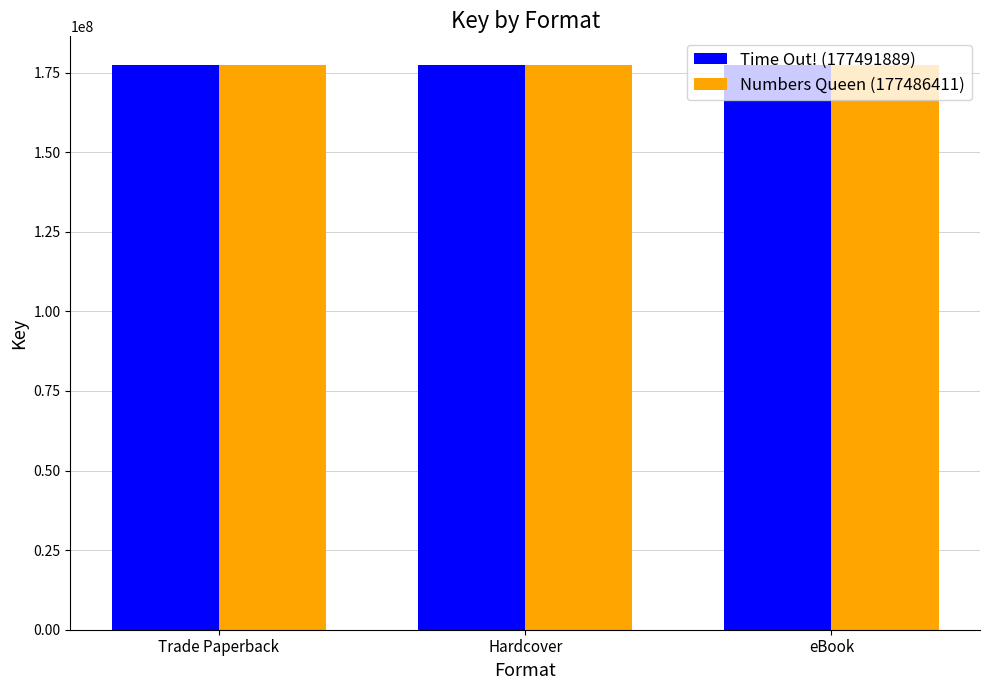

Is it true that Numbers Queen (177486411) equals 177486411 at Trade Paperback?

True